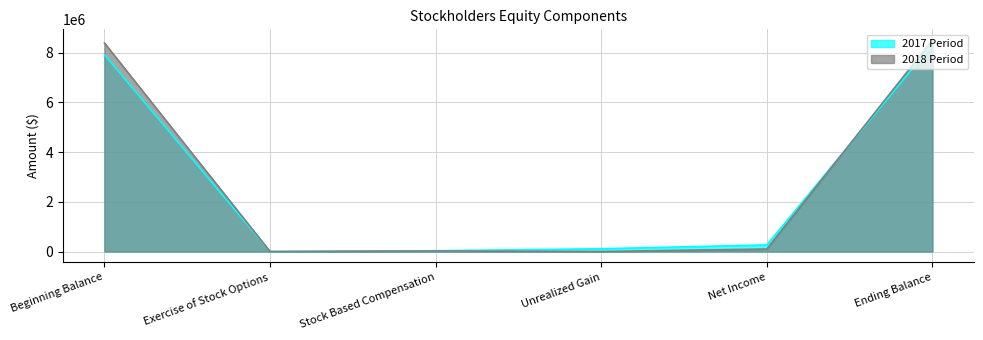

In 2018 Period, how many points are higher than both neighbors (excluding endpoints)?

1